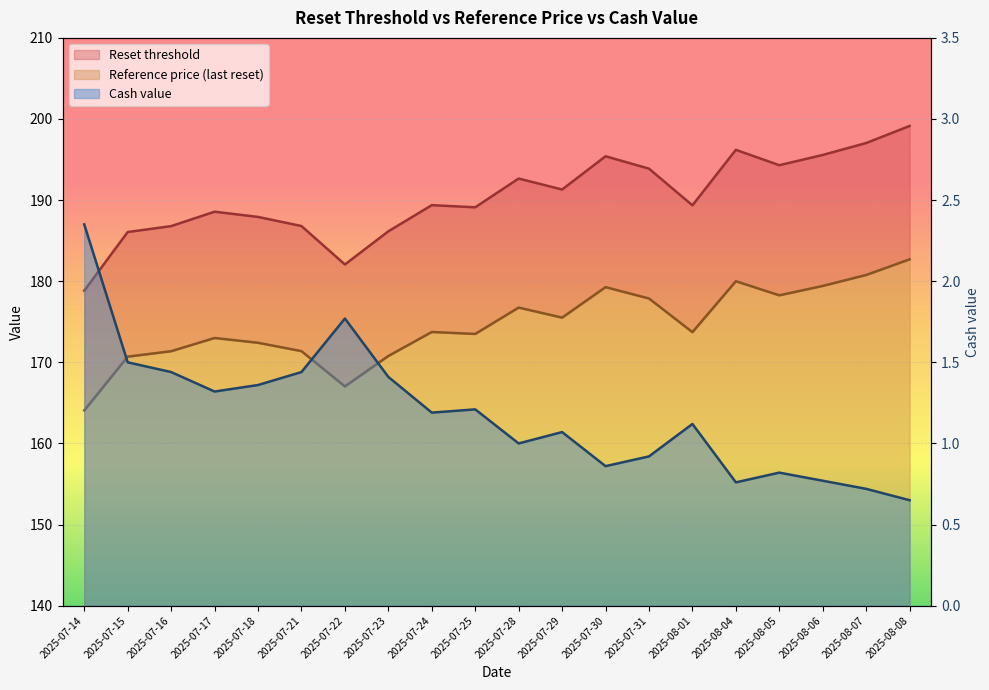

Is the value of Reset threshold at 2025-07-14 greater than the value of Cash value at 2025-08-01?

Yes